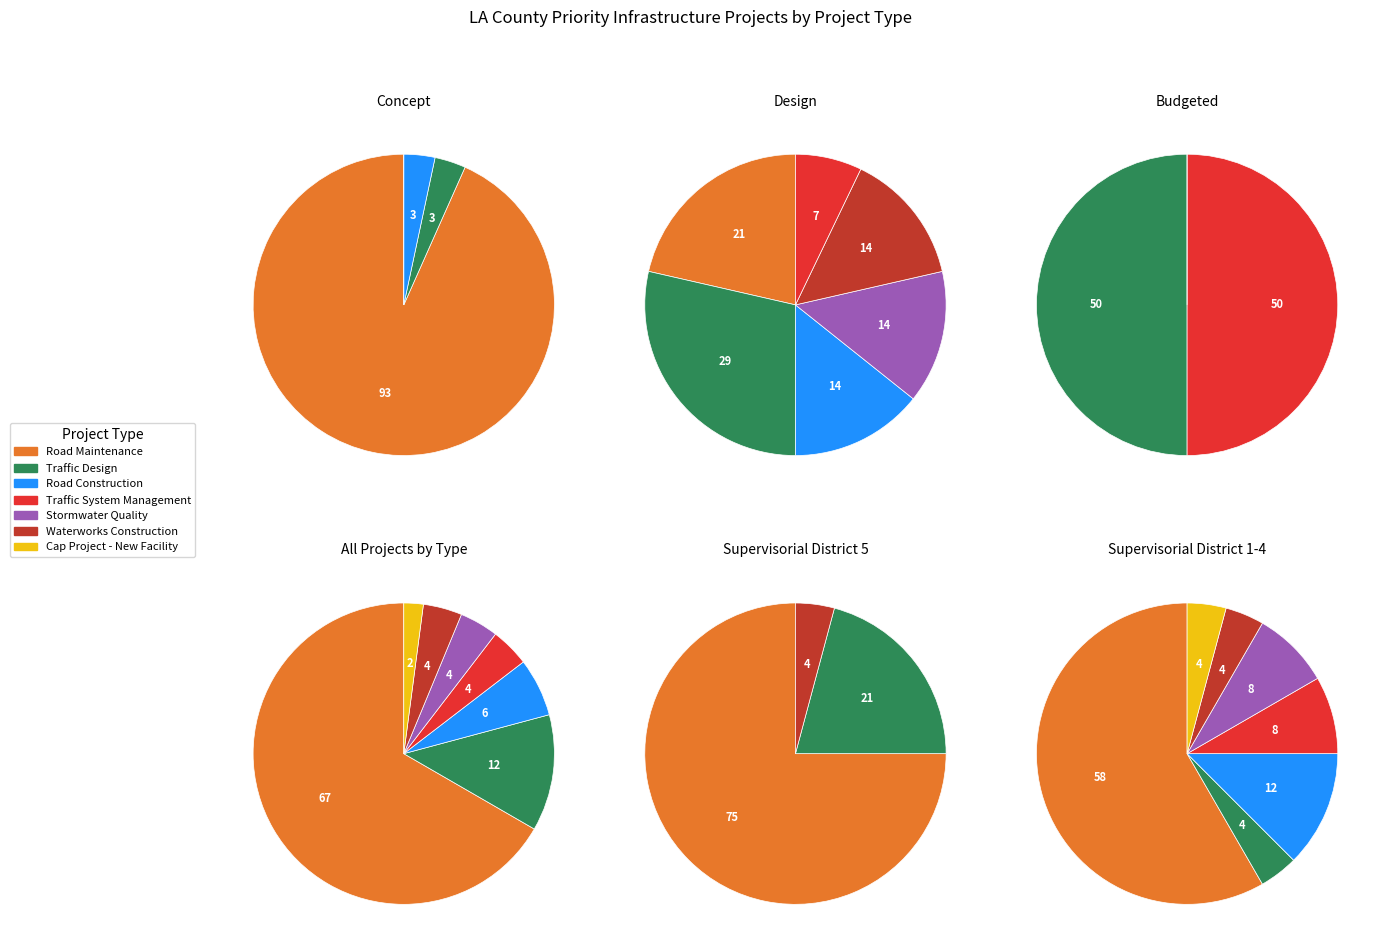

To the nearest percent, what portion does Road Maintenance represent?

67%